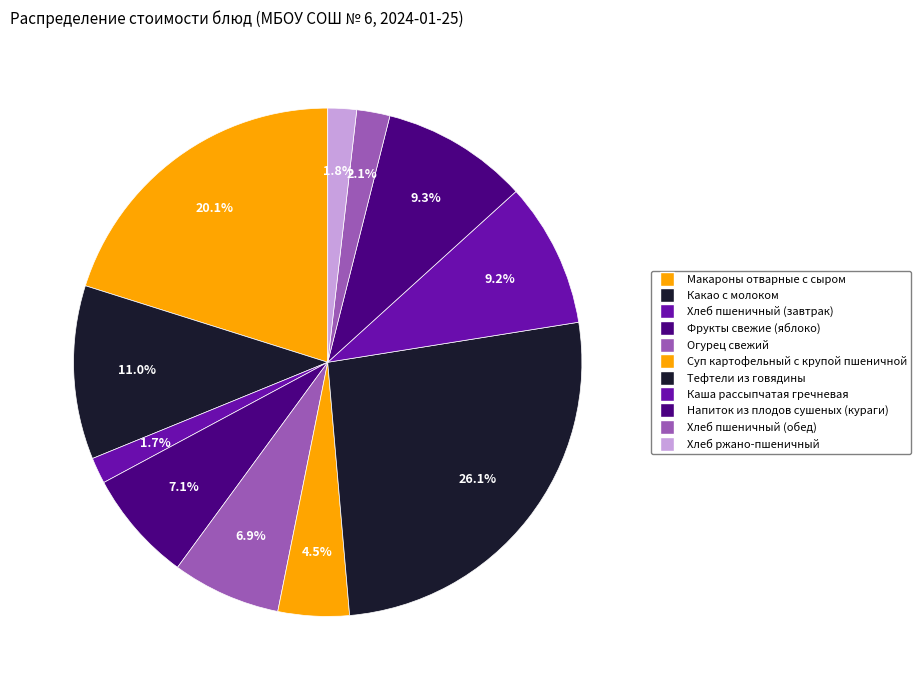

Count the number of slices in the pie.

11